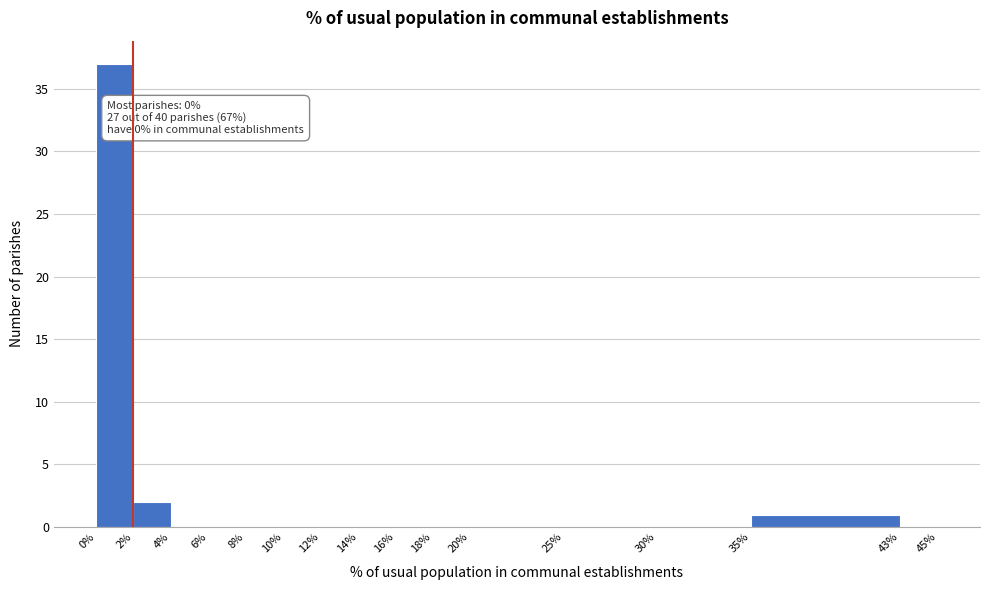

Which range on the x-axis has the tallest bar?

0% to 2%